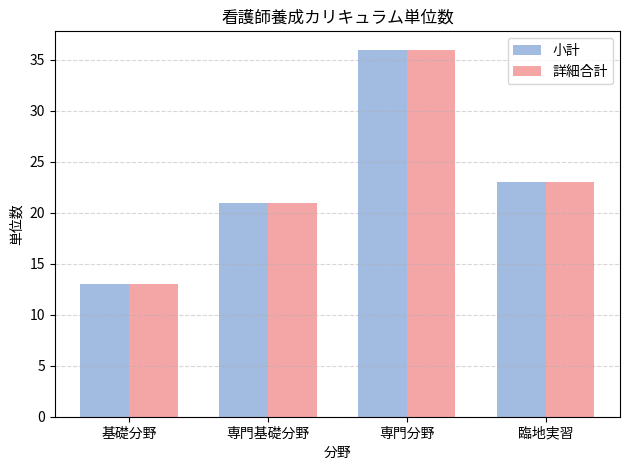

Reading left to right, extract all data points from this chart.

小計: 基礎分野=13	専門基礎分野=21	専門分野=36	臨地実習=23
詳細合計: 基礎分野=13	専門基礎分野=21	専門分野=36	臨地実習=23